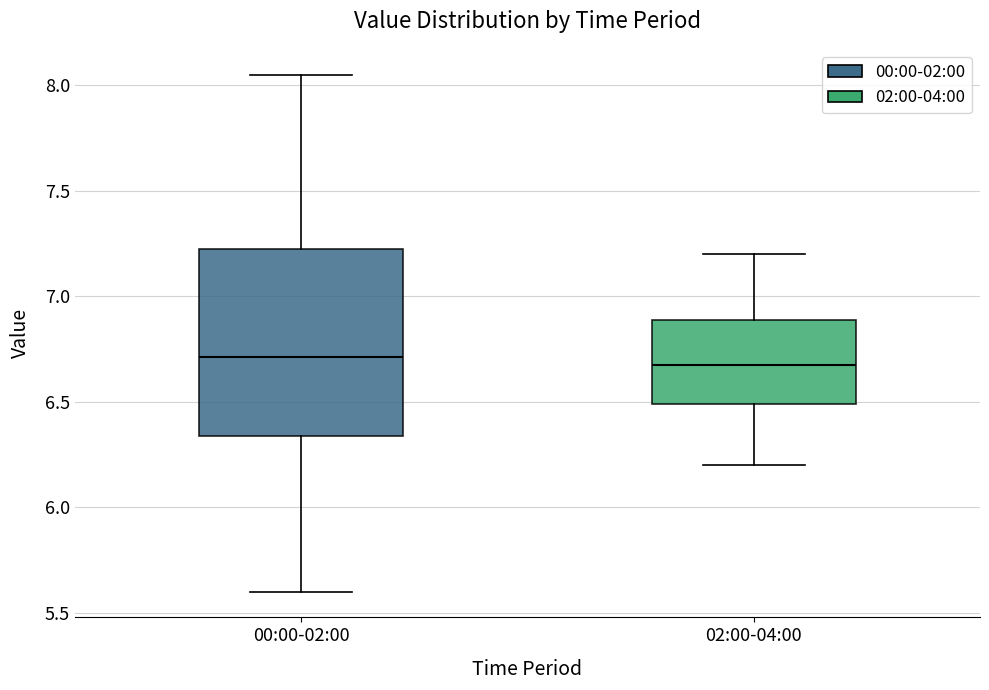

Where does the lower whisker of the box for 00:00-02:00 end on the y-axis? The values are not printed on the chart, so give them approximately, as read against the axis.

5.60